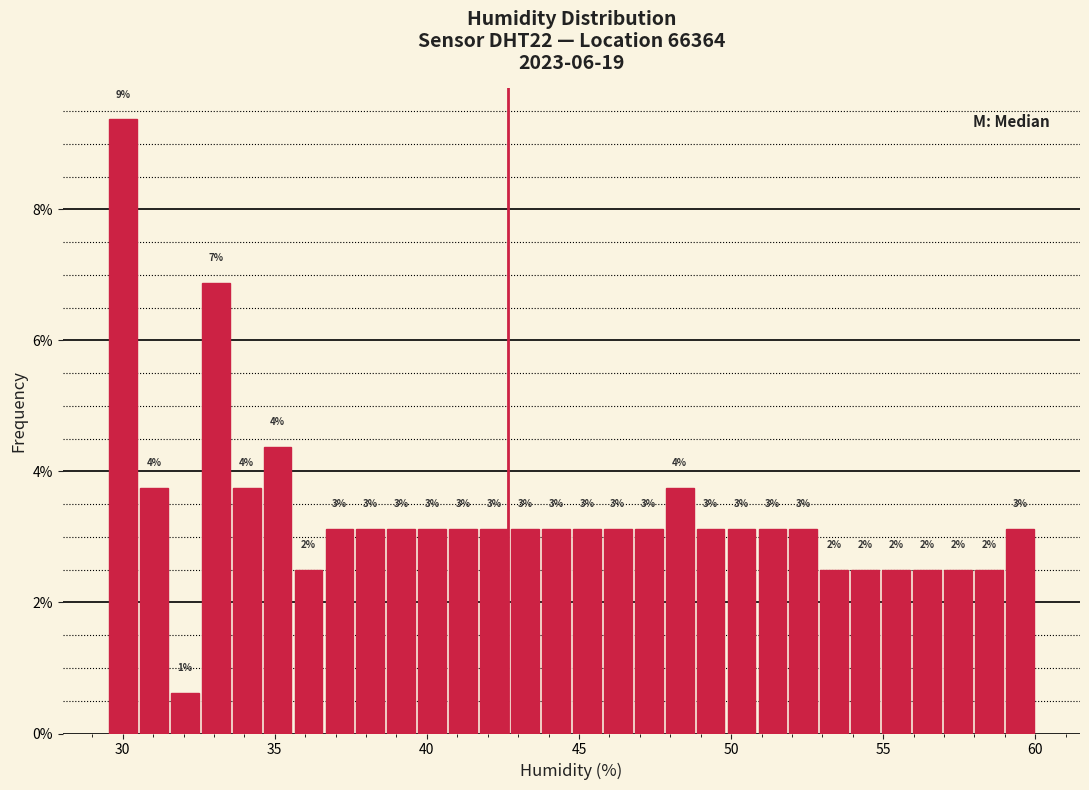

Around what value on the x-axis is the tallest bar? Give the approximate position of its centre, as read against the axis.

30.0